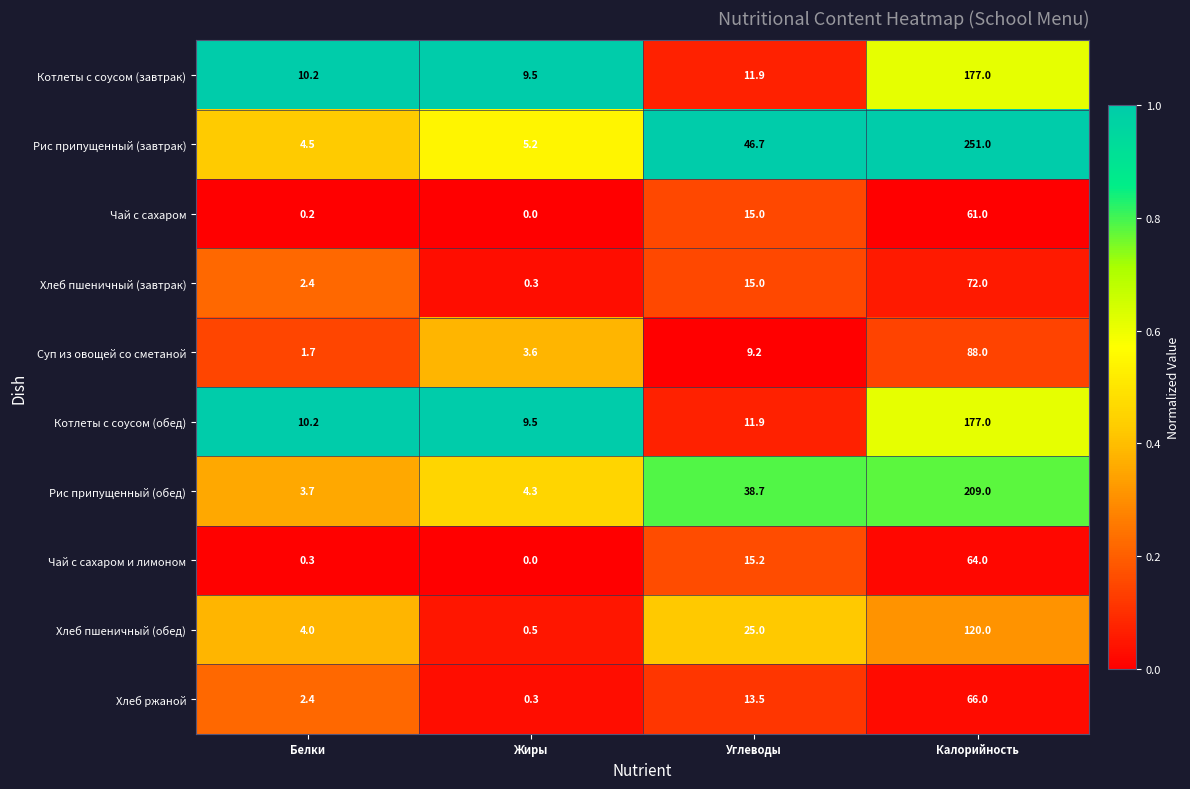

The value of Рис припущенный (обед) at Калорийность is 105.8. True or false?

False